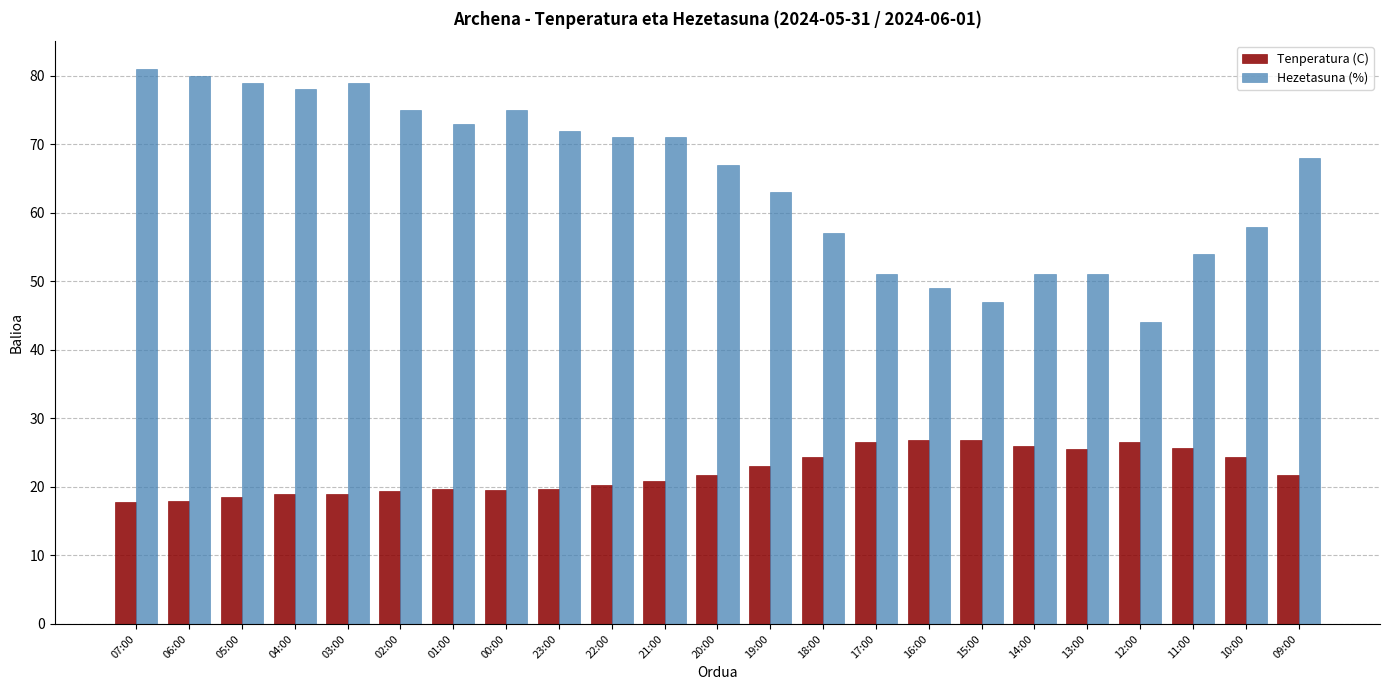

How many groups of bars are there?

23